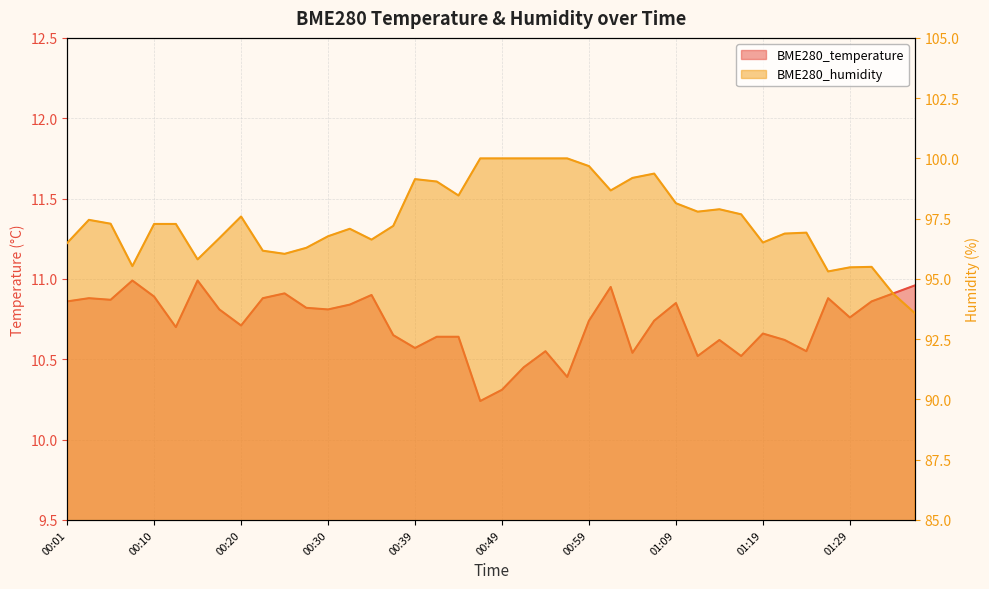

At how many categories does at least one series exceed 74?

40